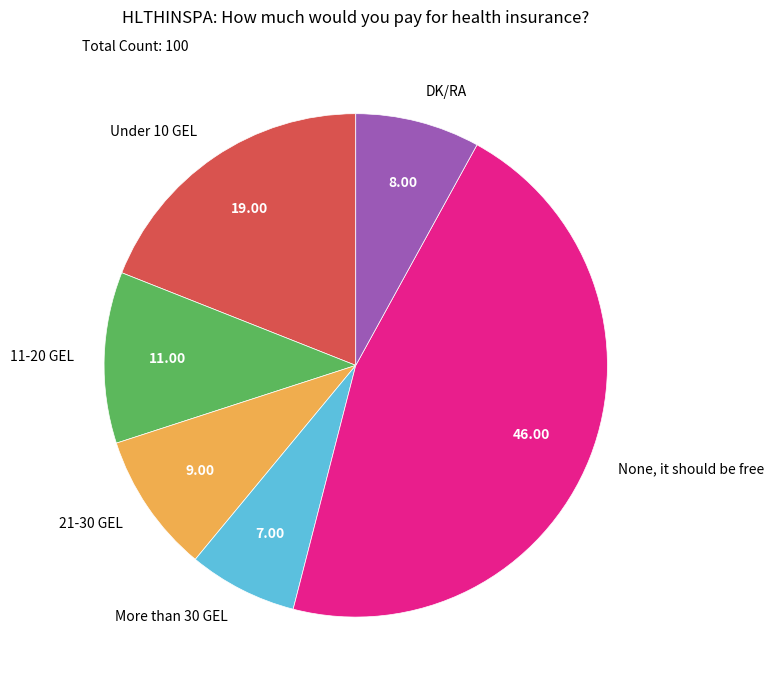

Is there any slice that represents more than half of the pie?

No